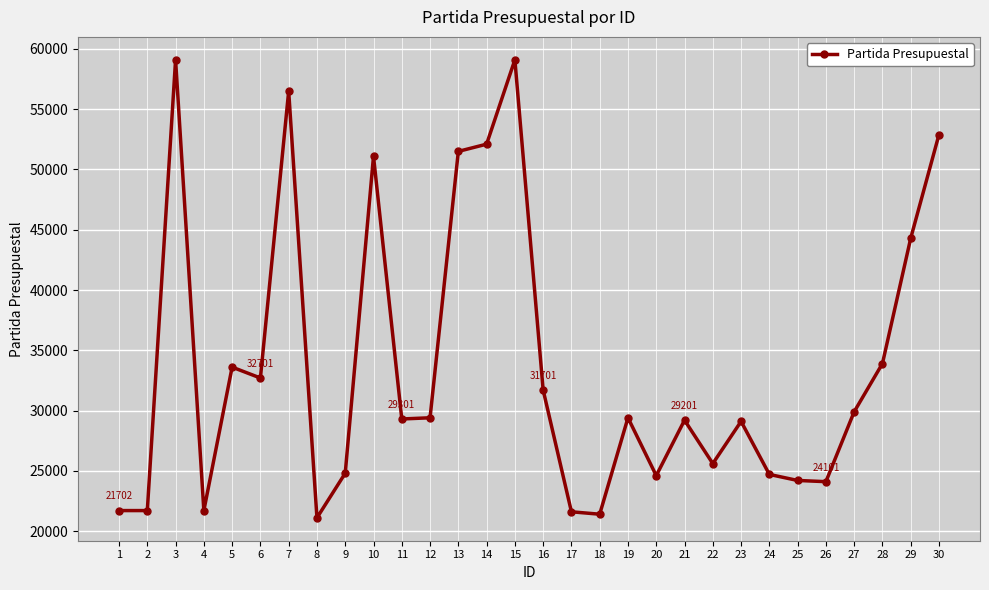

What is the average value?

33735